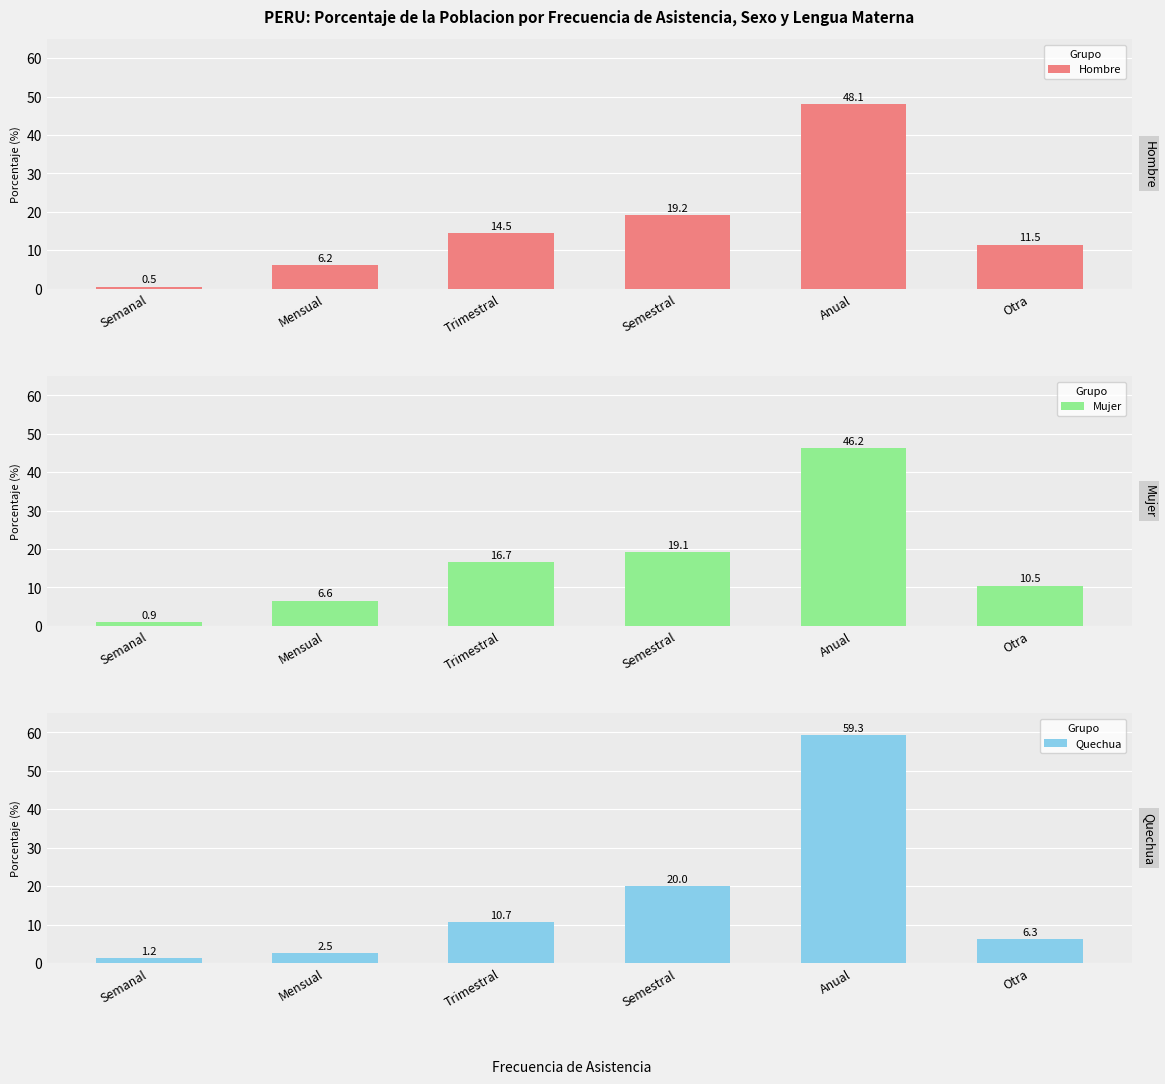

What is the sum of all Mujer values?

100.0